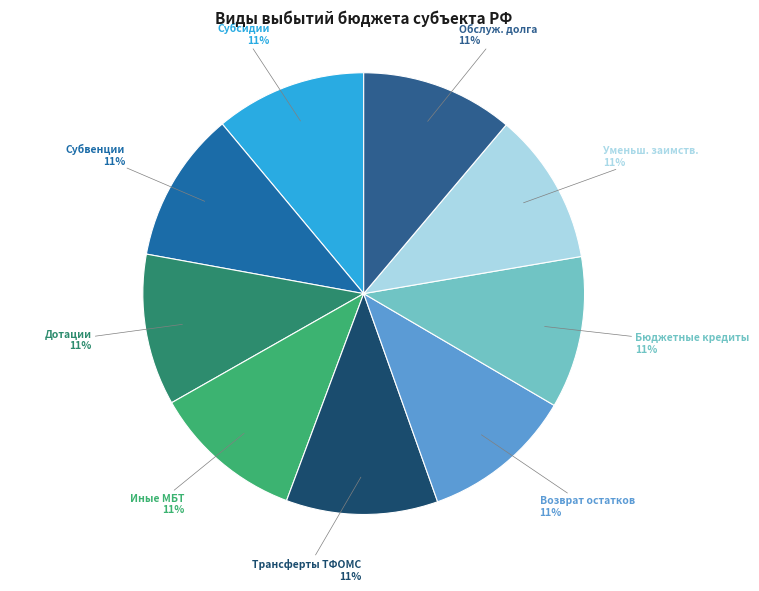

How many segments does this pie chart have?

9